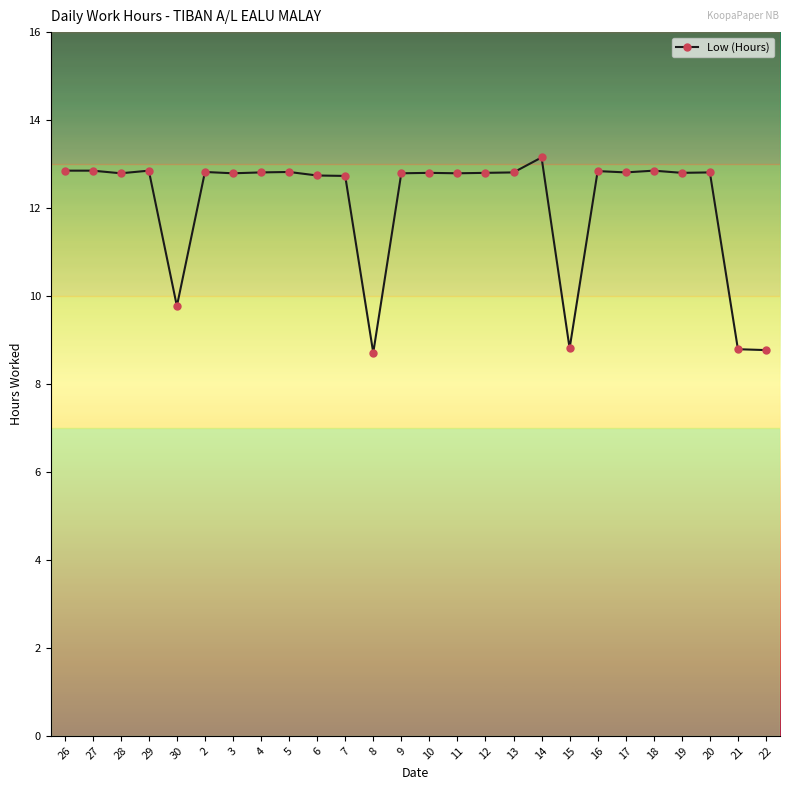

What is the change in value from 20 to 22?

-4.0